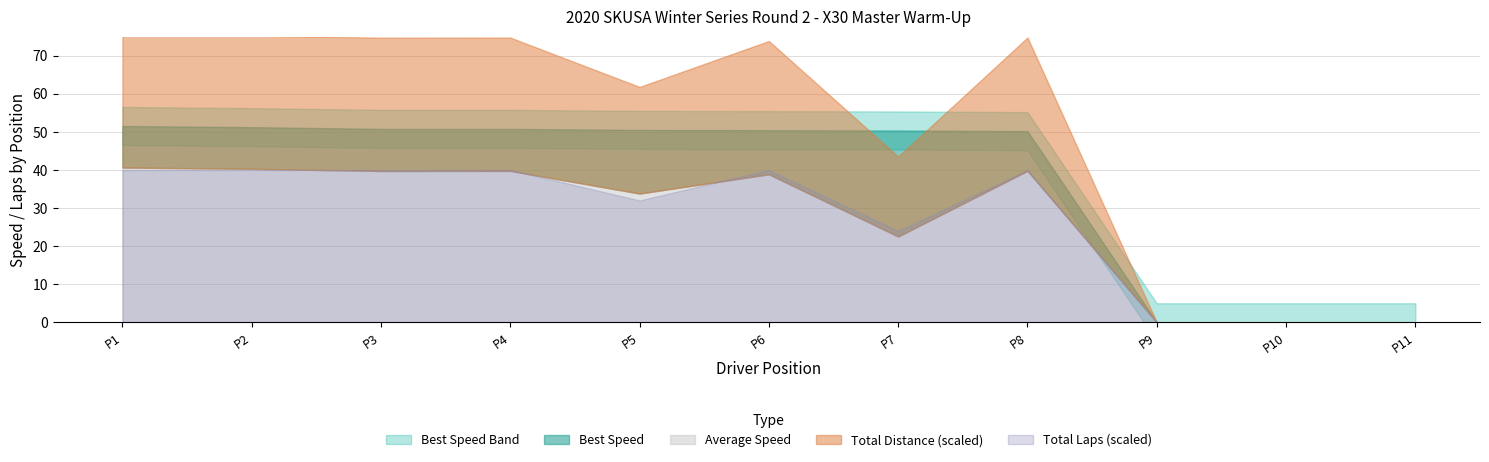

True or false: Total Distance has more than 1 interior local peaks.

True